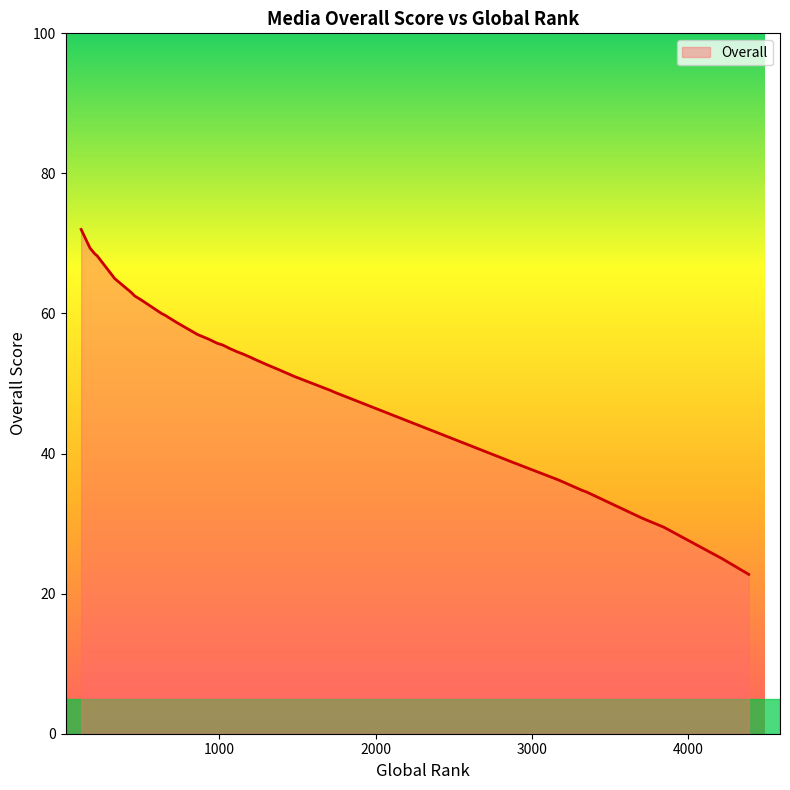

At which label is the value closest to 47?

1738